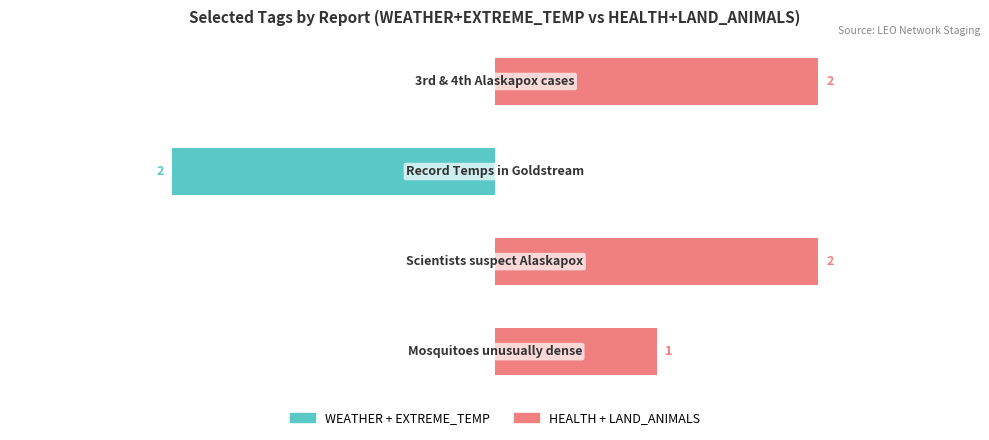

The value of WEATHER + EXTREME_TEMP at 0 is 0. True or false?

True